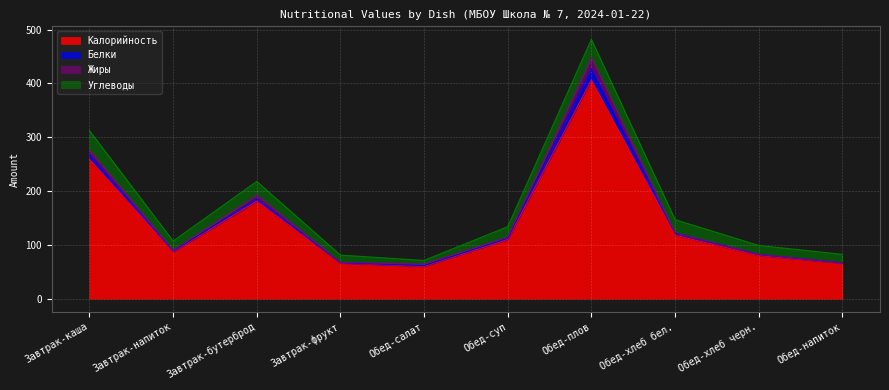

What is the difference between the second highest and second lowest values in the Белки series?

7.6